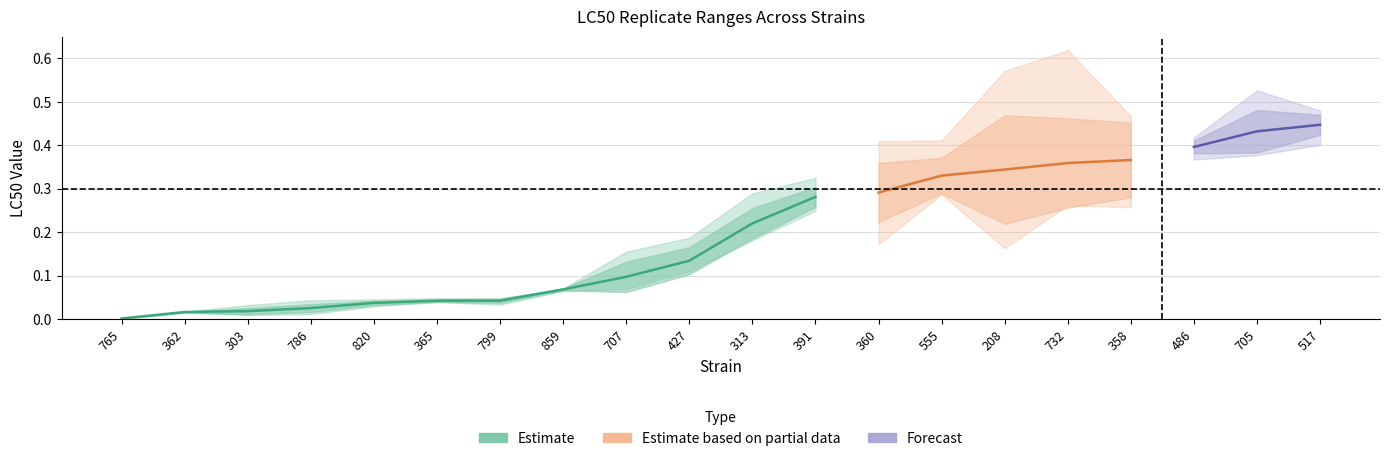

True or false: SEM and LC50 intersect in this chart.

False